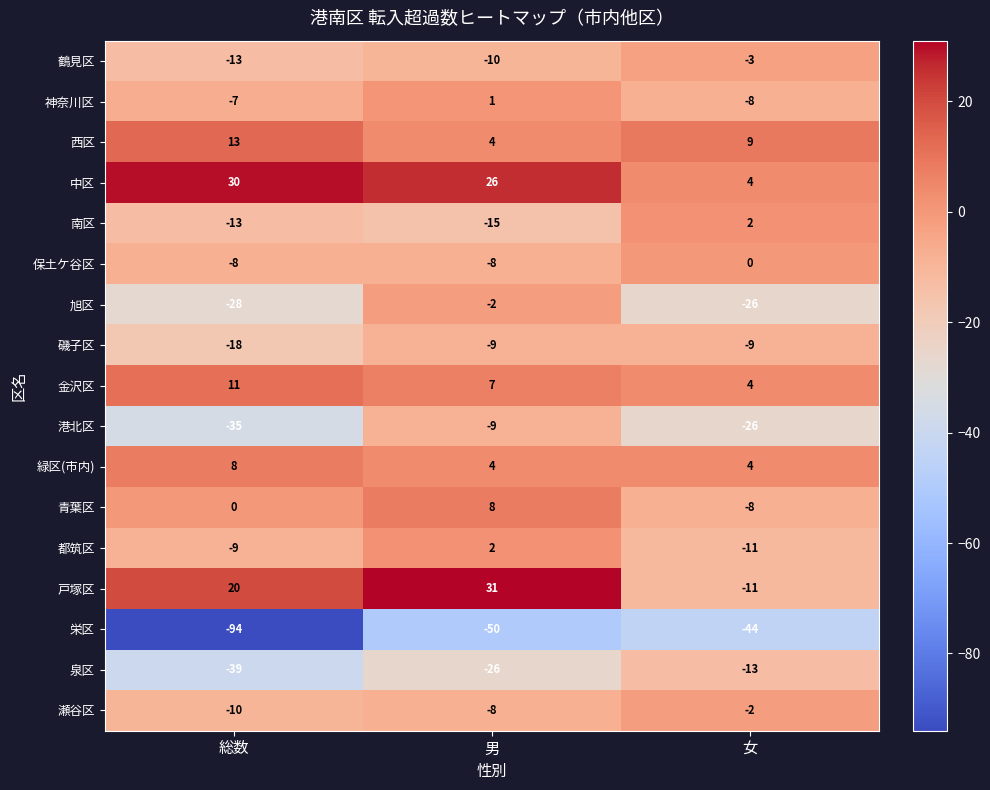

The 保土ケ谷区 series shows -12 at 男. True or false?

False